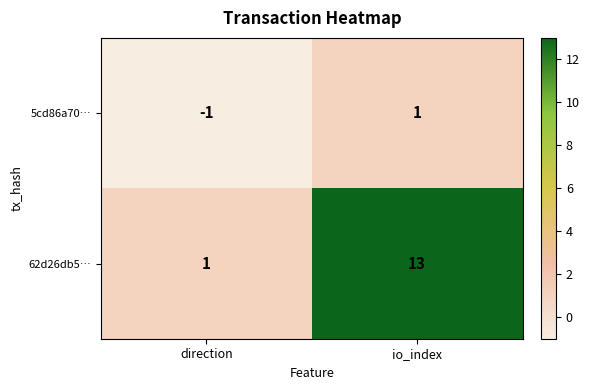

Reading right to left, extract all data points from this chart.

5cd86a70…: 1	-1
62d26db5…: 13	1